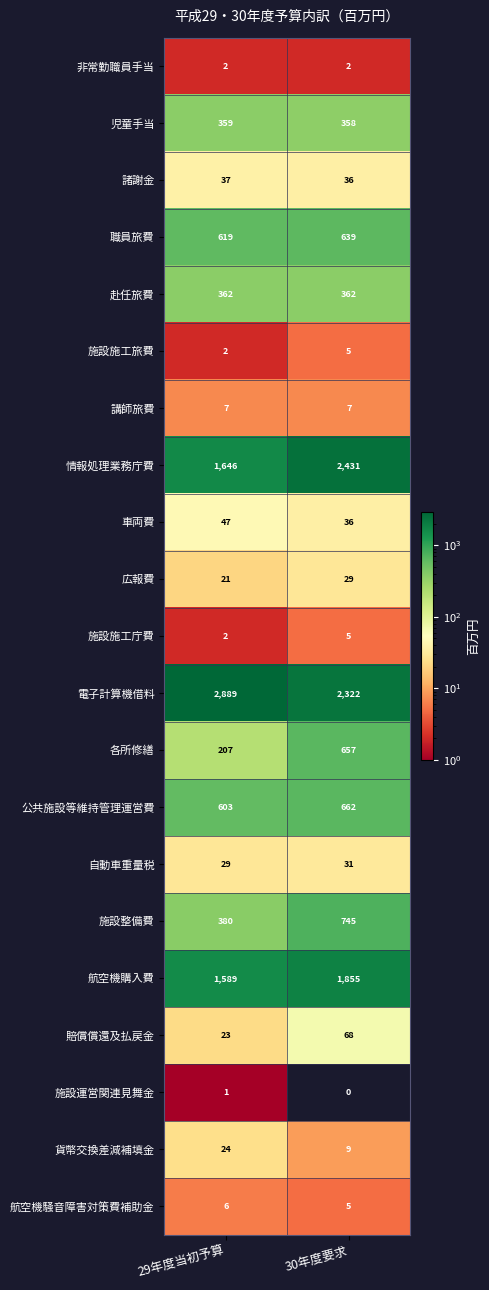

Which series has the largest total across all categories?

電子計算機借料